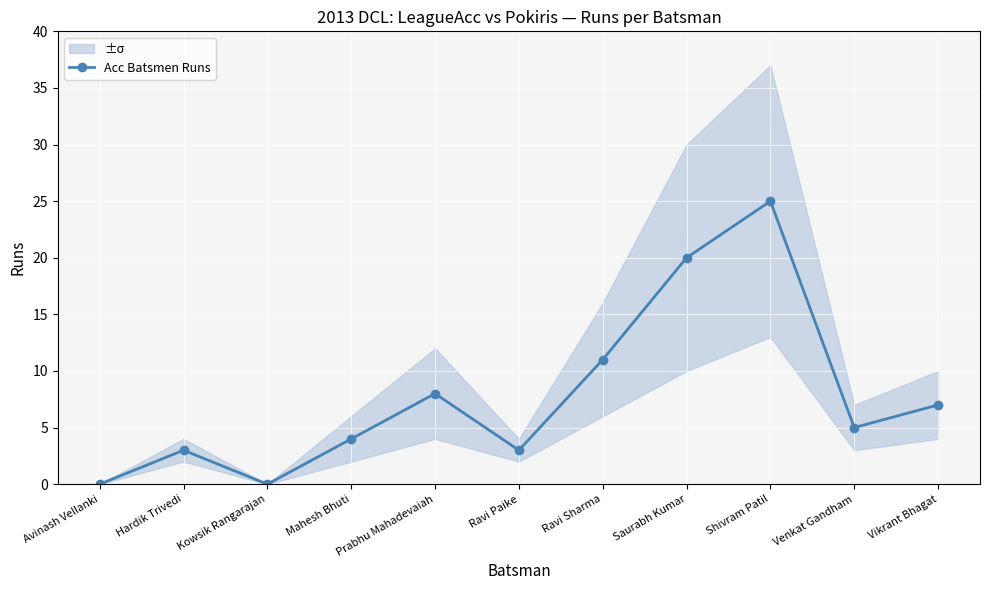

How many interior local peaks (higher than both neighbors) does the data have?

3